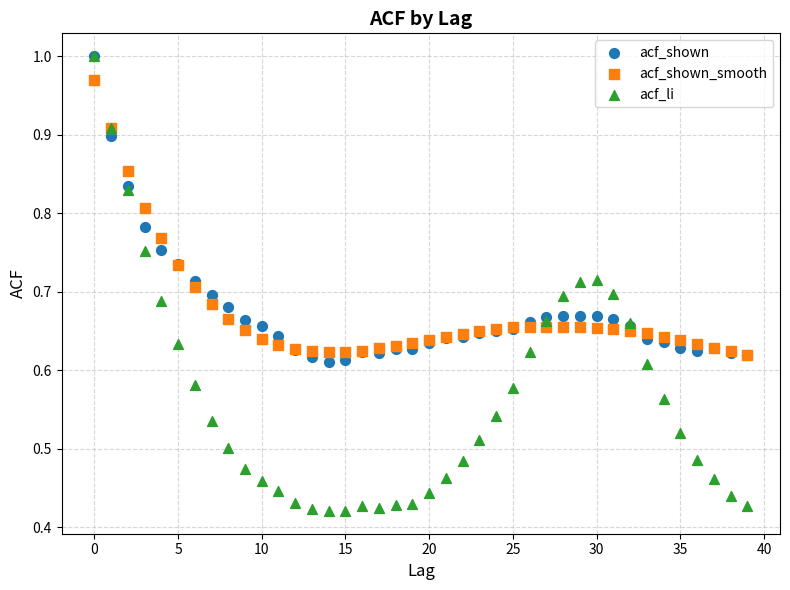

What are all the series names shown in the legend?

acf_shown, acf_shown_smooth, acf_li